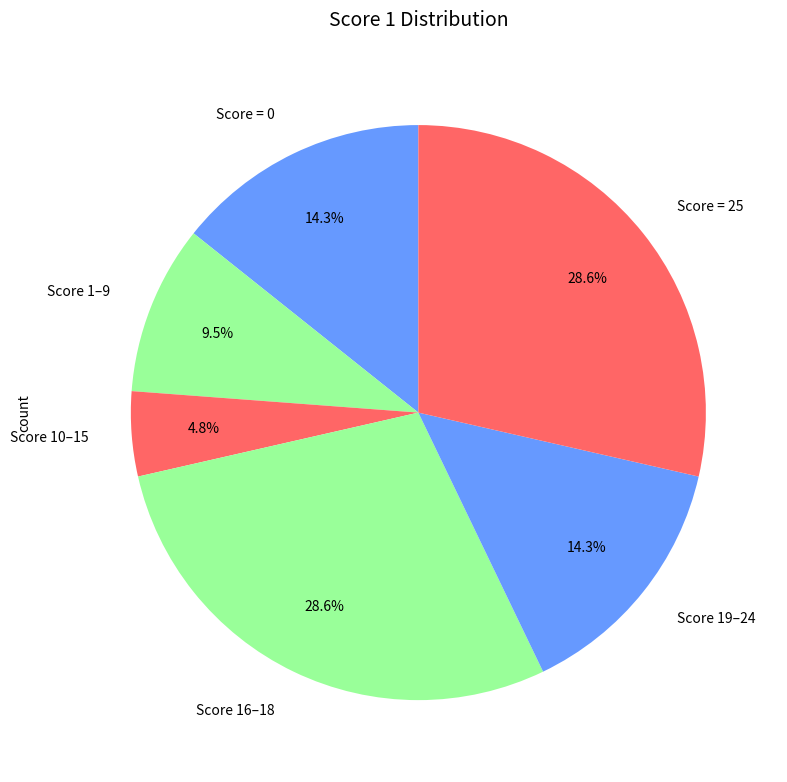

Is Score 10–15 the majority of the pie?

No